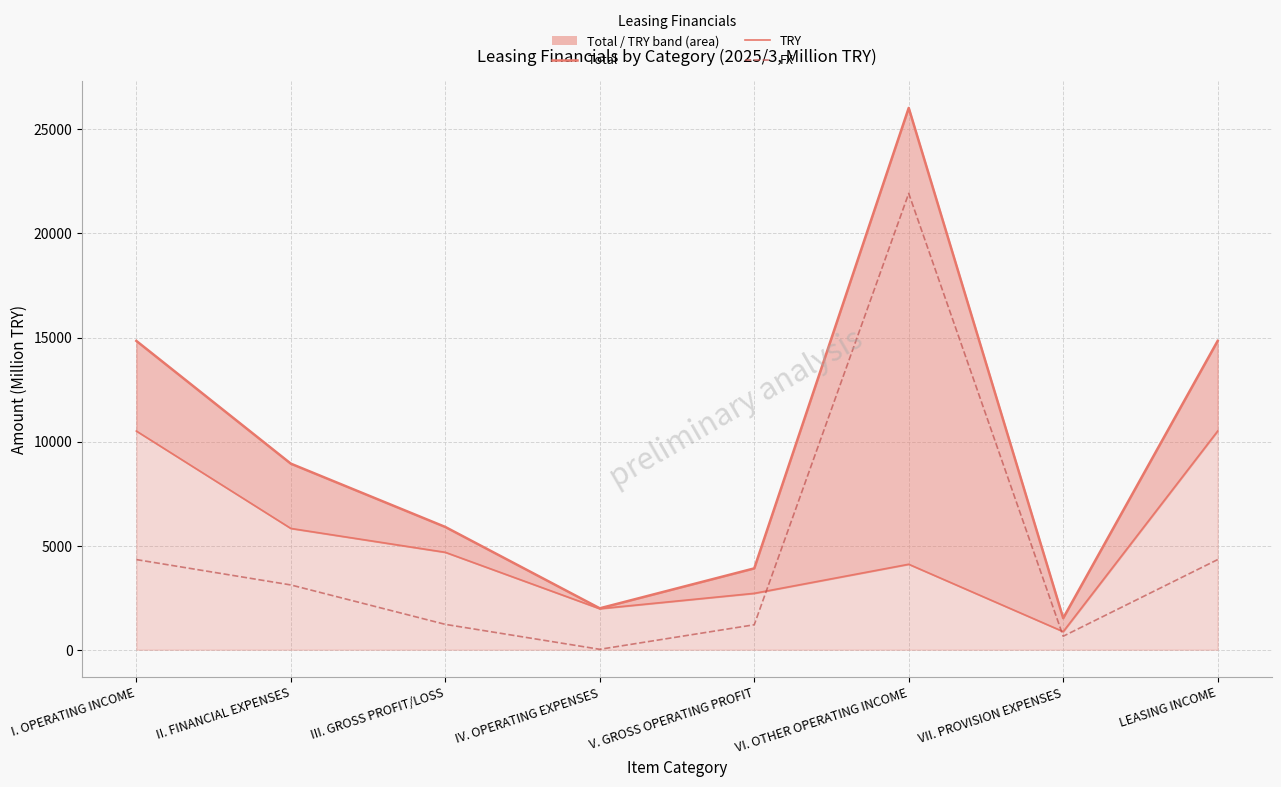

What is the lowest value of the Total series?

1517